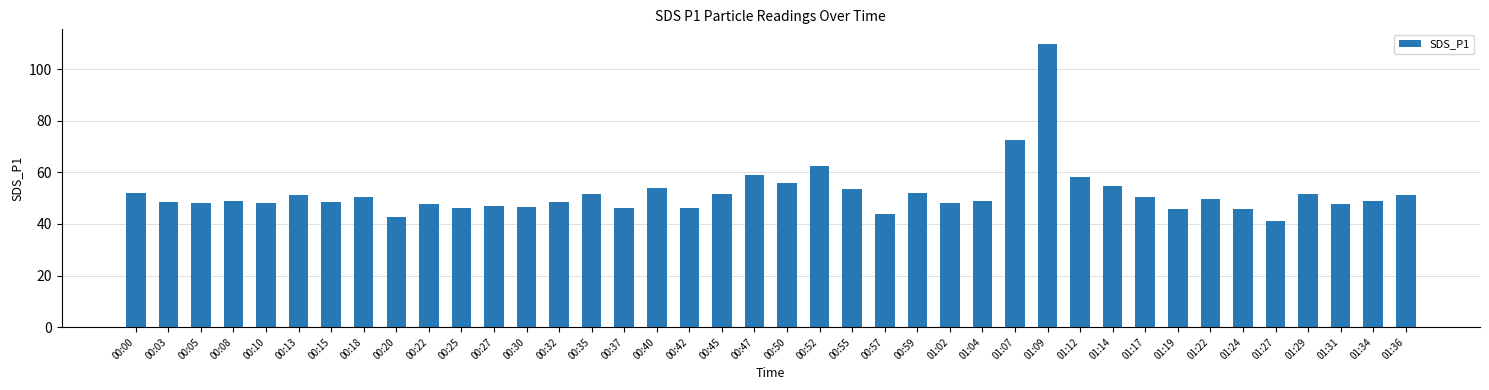

What is the difference between the second highest and second lowest values?

30.0